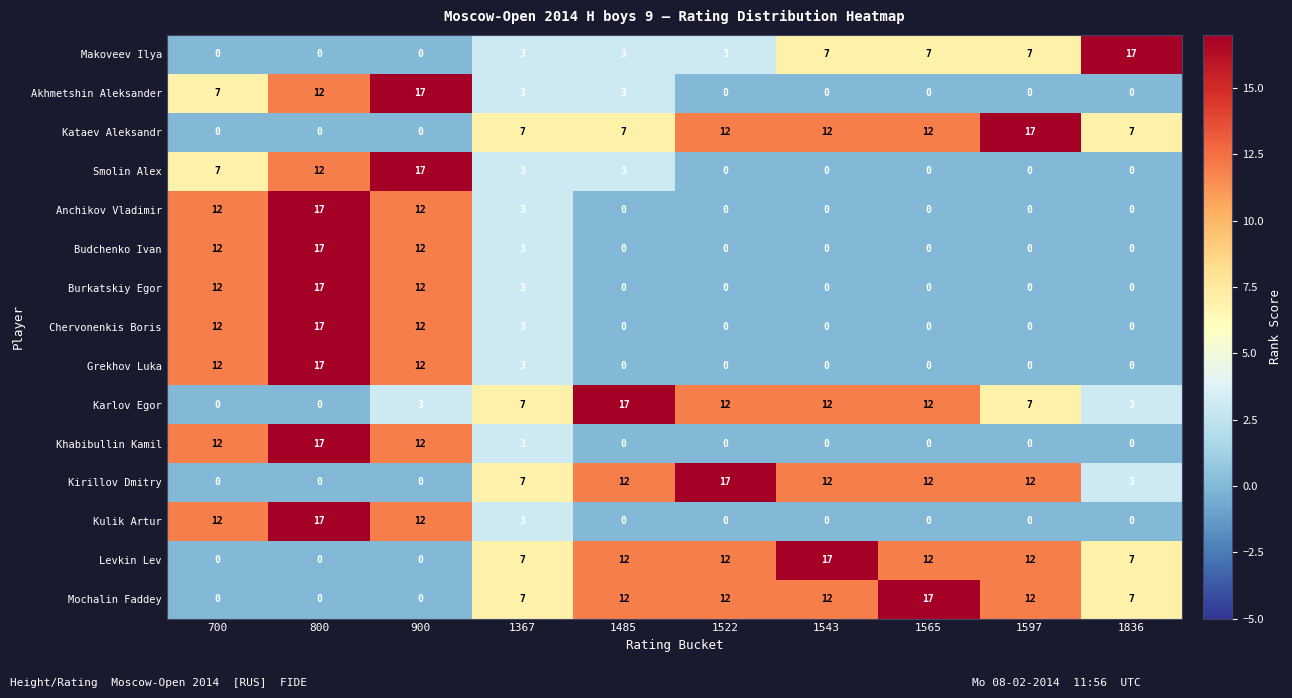

Read the Khabibullin Kamil value at 800, to the nearest 10.

20